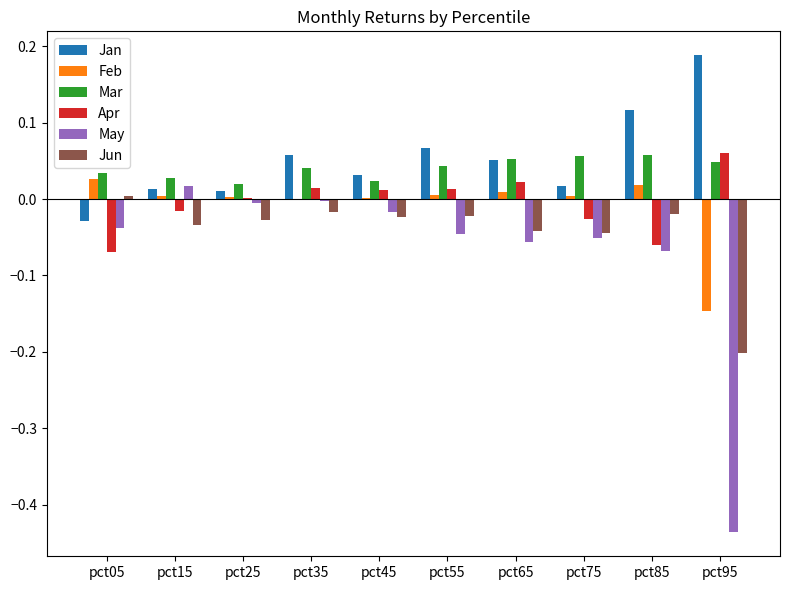

How many groups of bars are there?

10